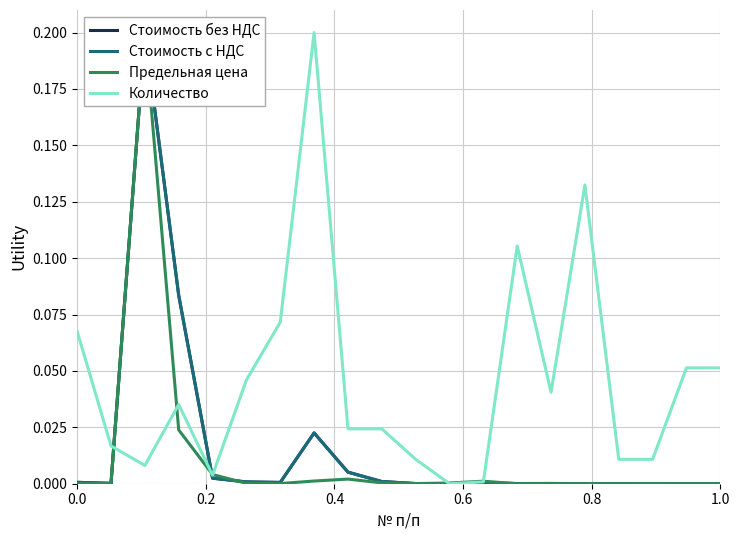

True or false: Количество and Предельная цена intersect in this chart.

True